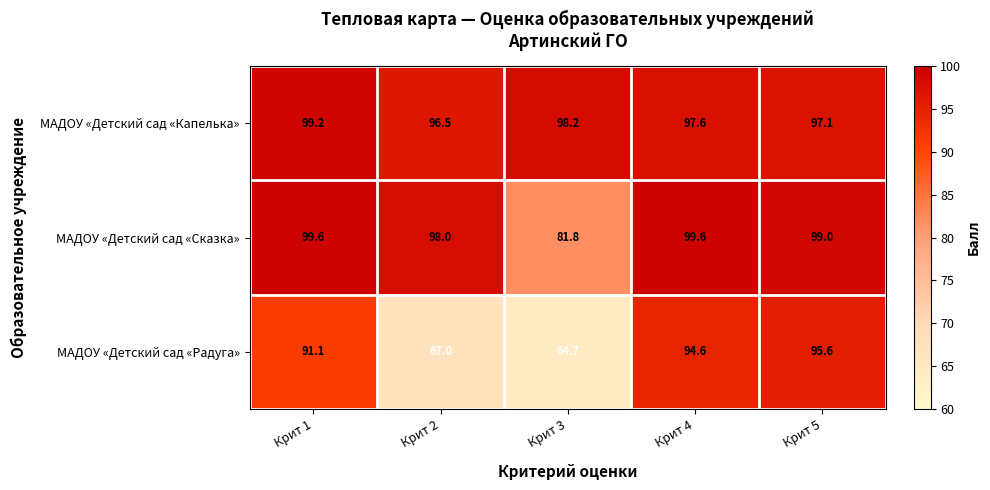

The value of МАДОУ «Детский сад «Радуга» at Крит 5 is 138.0. True or false?

False